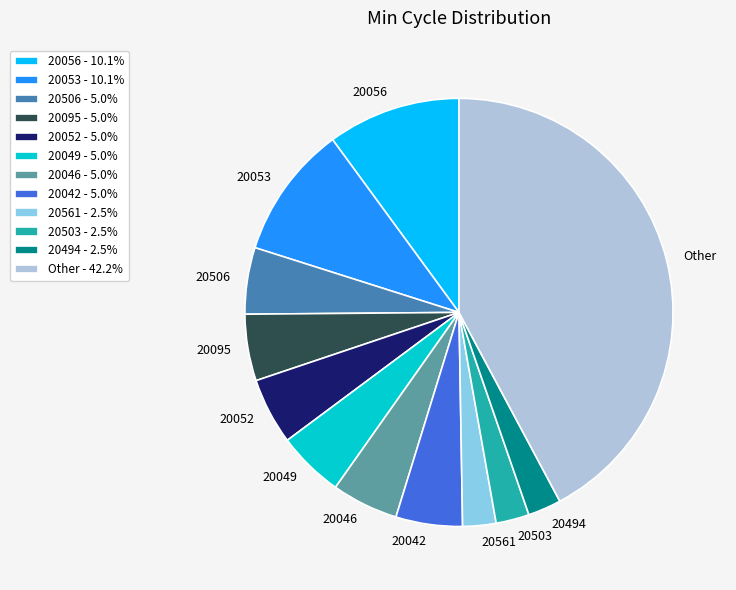

Does any single category account for the majority?

No